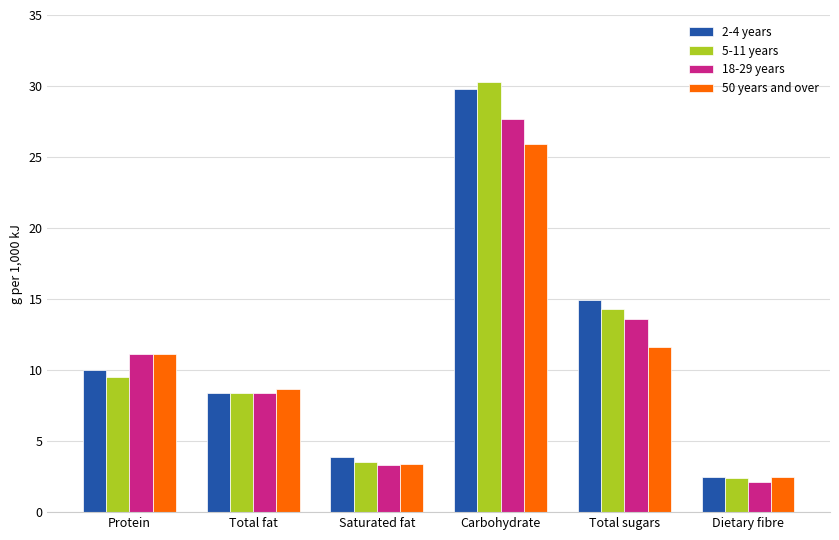

List the series in order of their peak value, lowest first.

50 years and over, 18-29 years, 2-4 years, 5-11 years